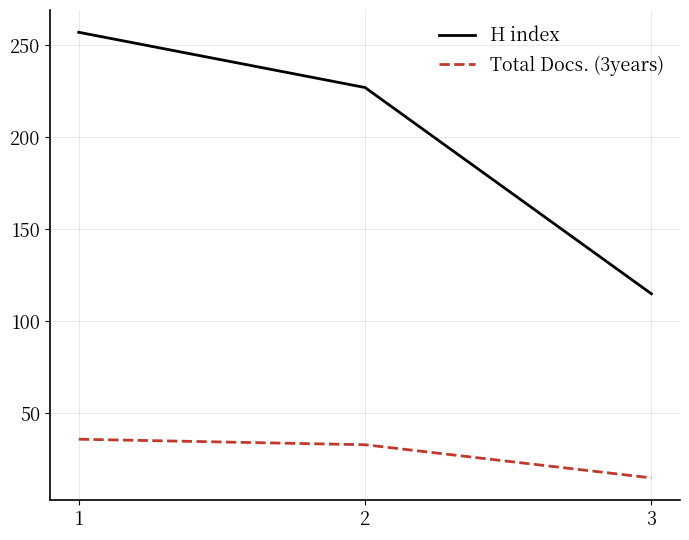

At how many categories does at least one series exceed 69?

3